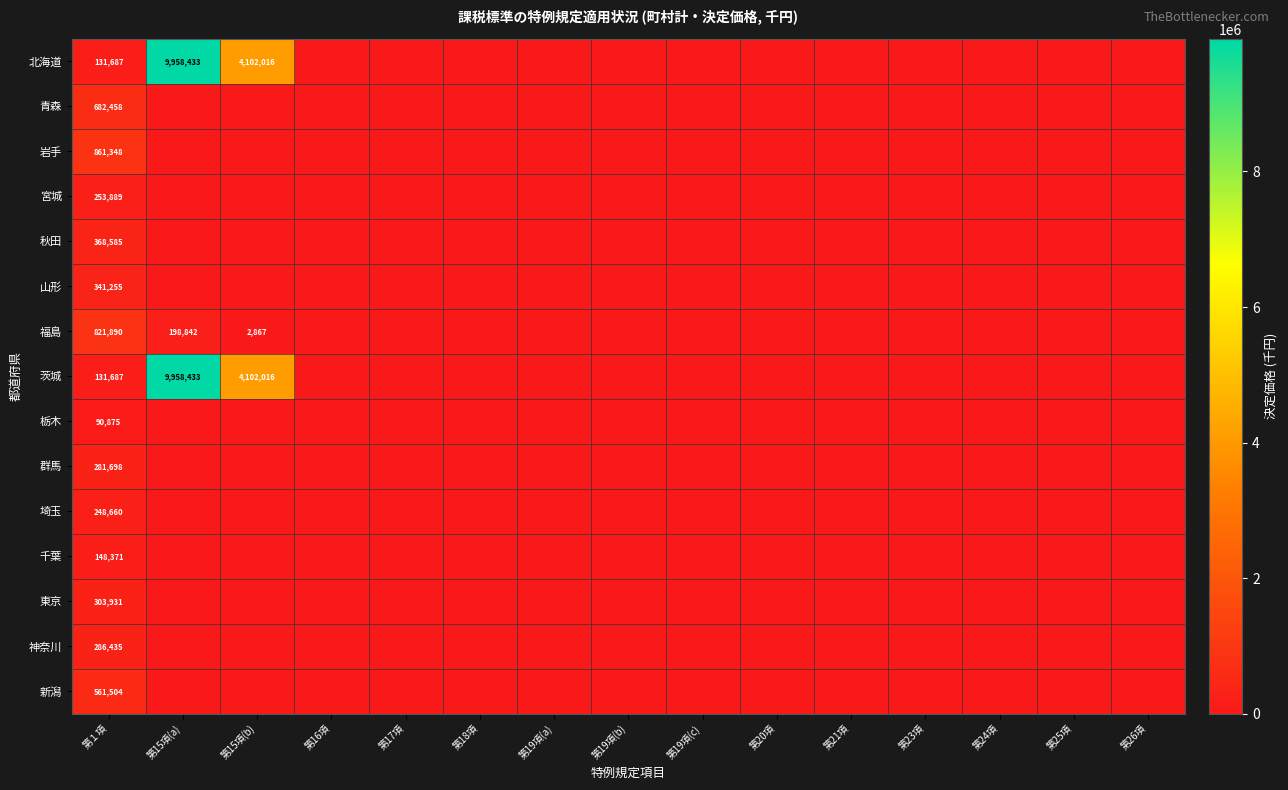

The value of 福島 at 第15項(b) is 1854. True or false?

False